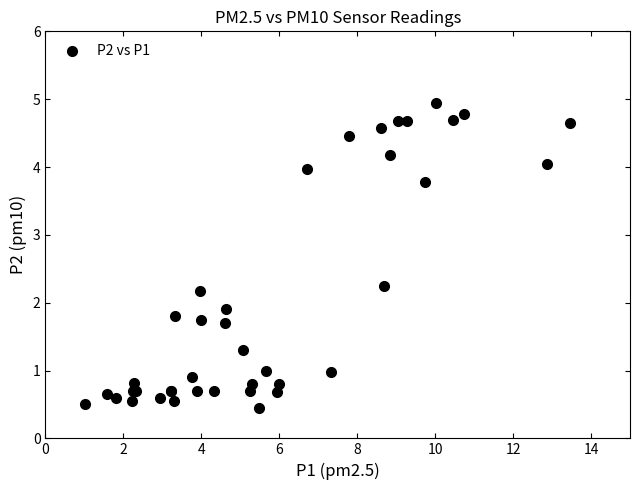

What Y value in the scatter plot is closest to 2?

1.9